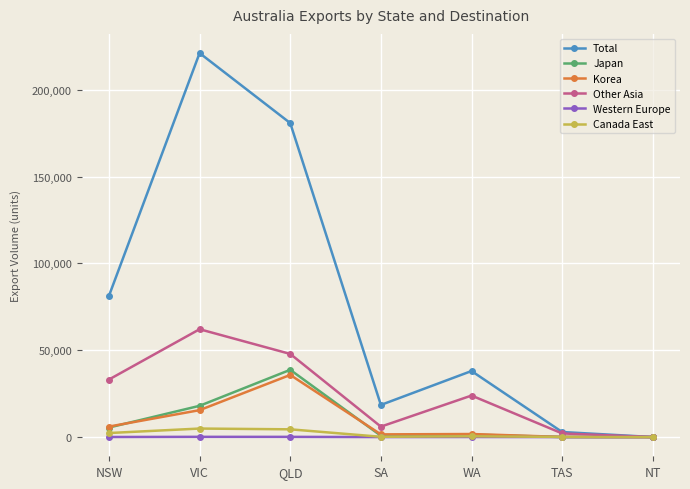

Where is Other Asia nearest to the value 31070?

NSW